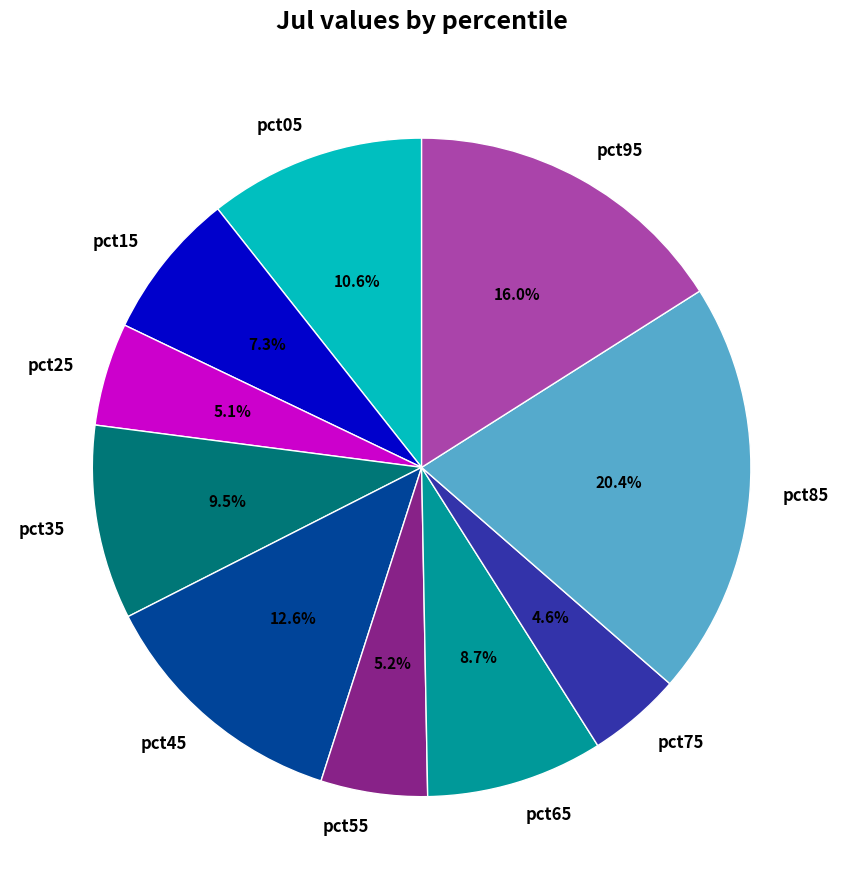

Which category has the biggest portion of the pie?

pct85